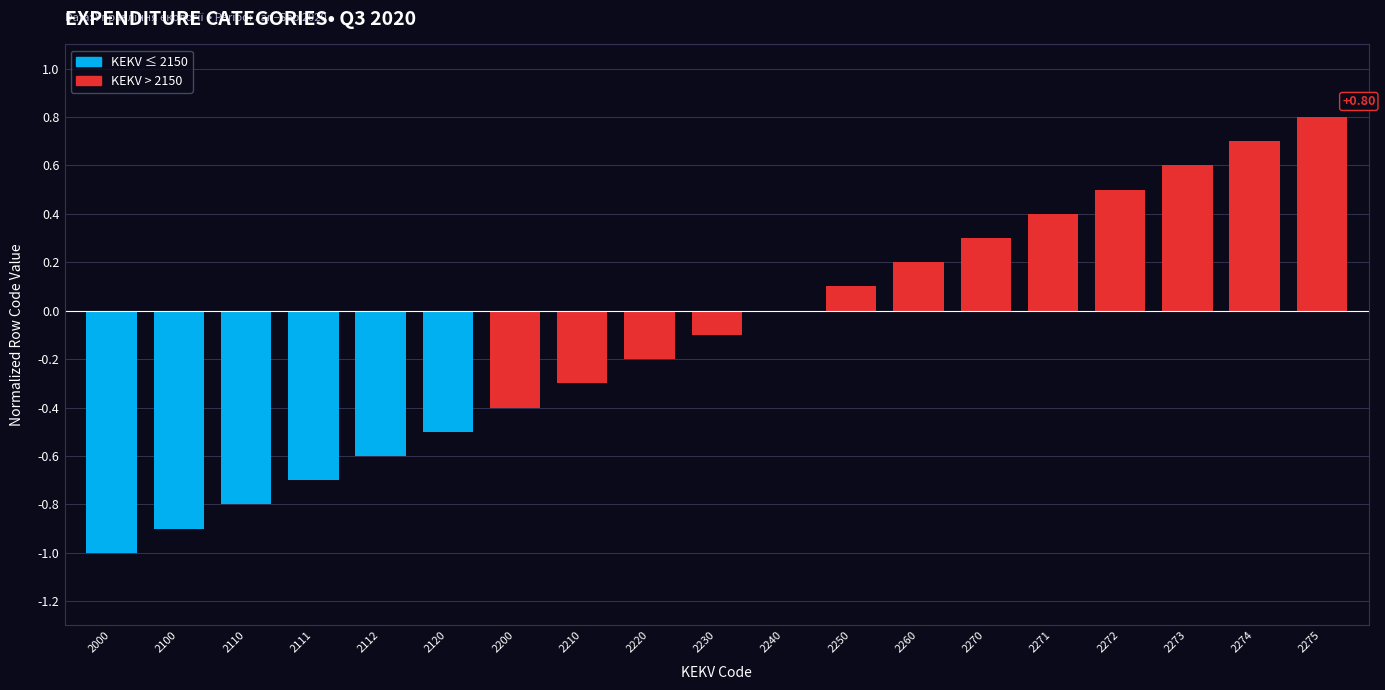

What is the difference between the values at 2120 and 2200?

0.1